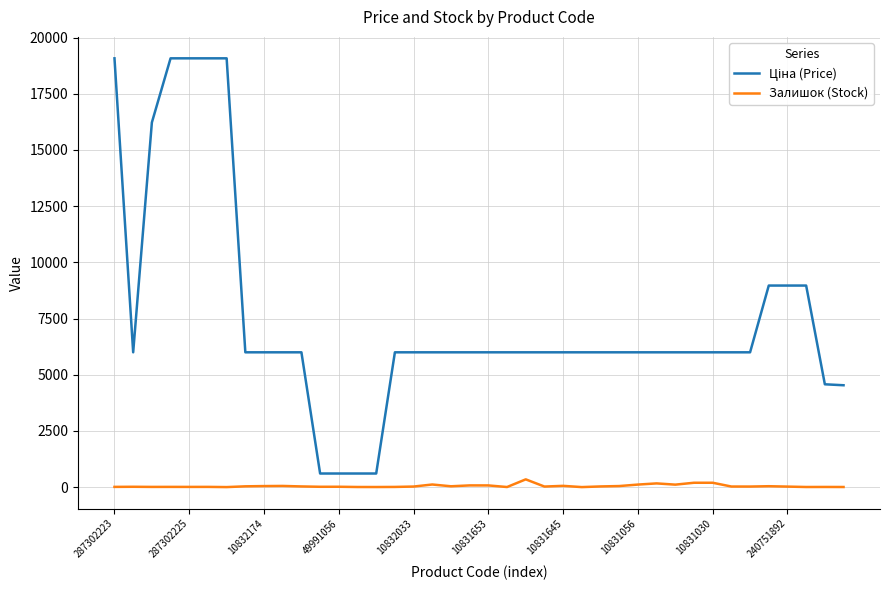

Does the chart display data point markers on the line(s)?

No